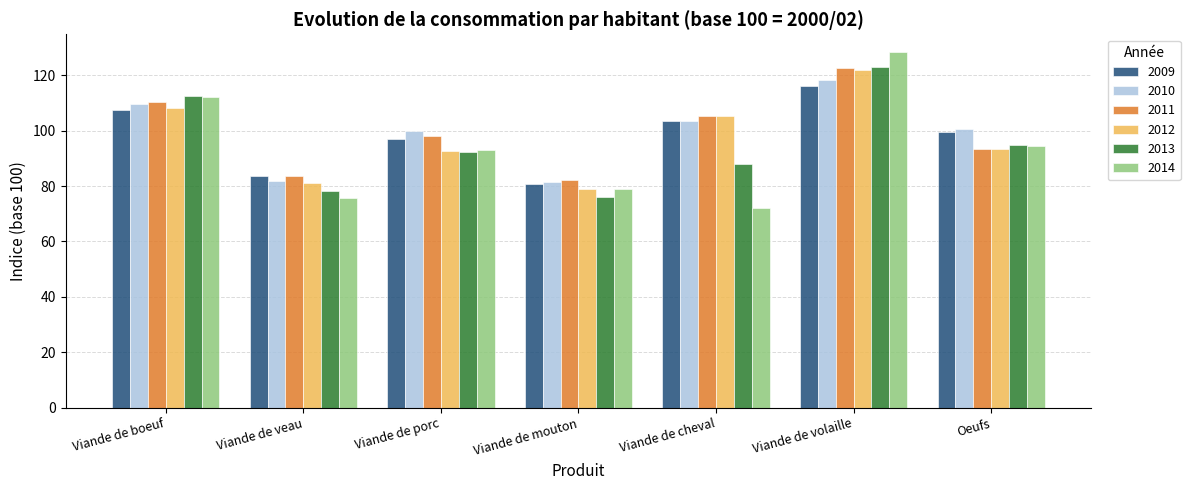

Is it true that 2010 equals 81.7 at Viande de veau?

True